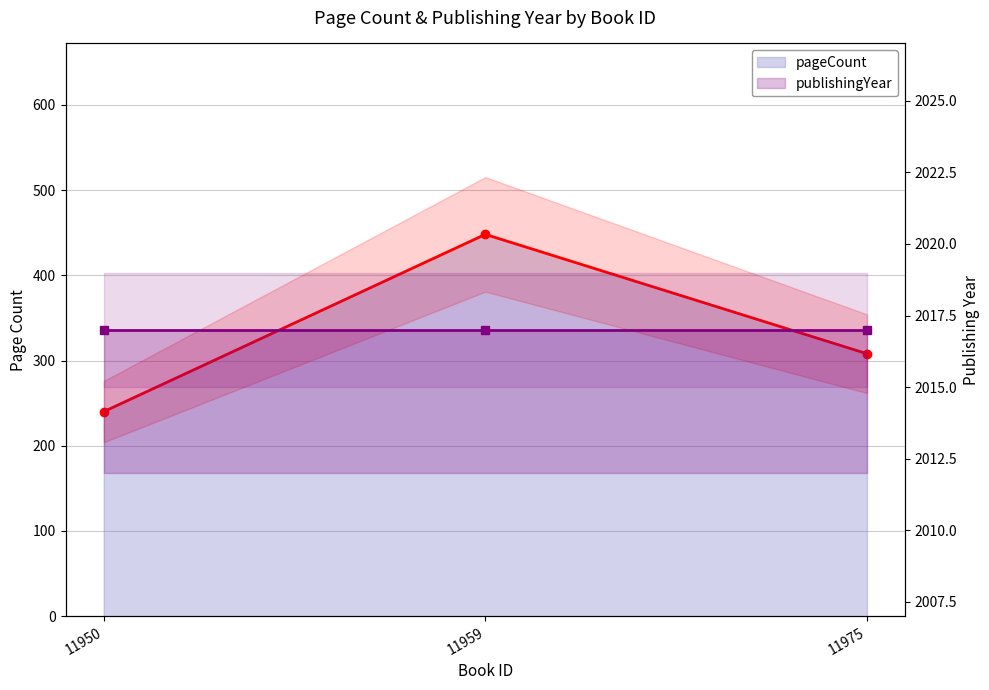

At how many categories does at least one series exceed 718?

3